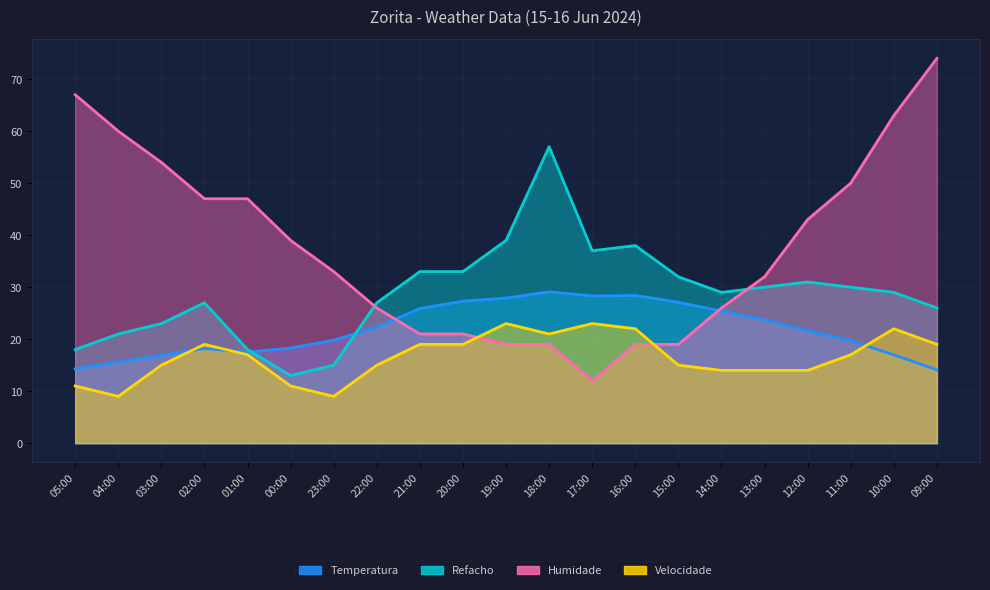

True or false: Temperatura has a value of 15.6 at 04:00.

True